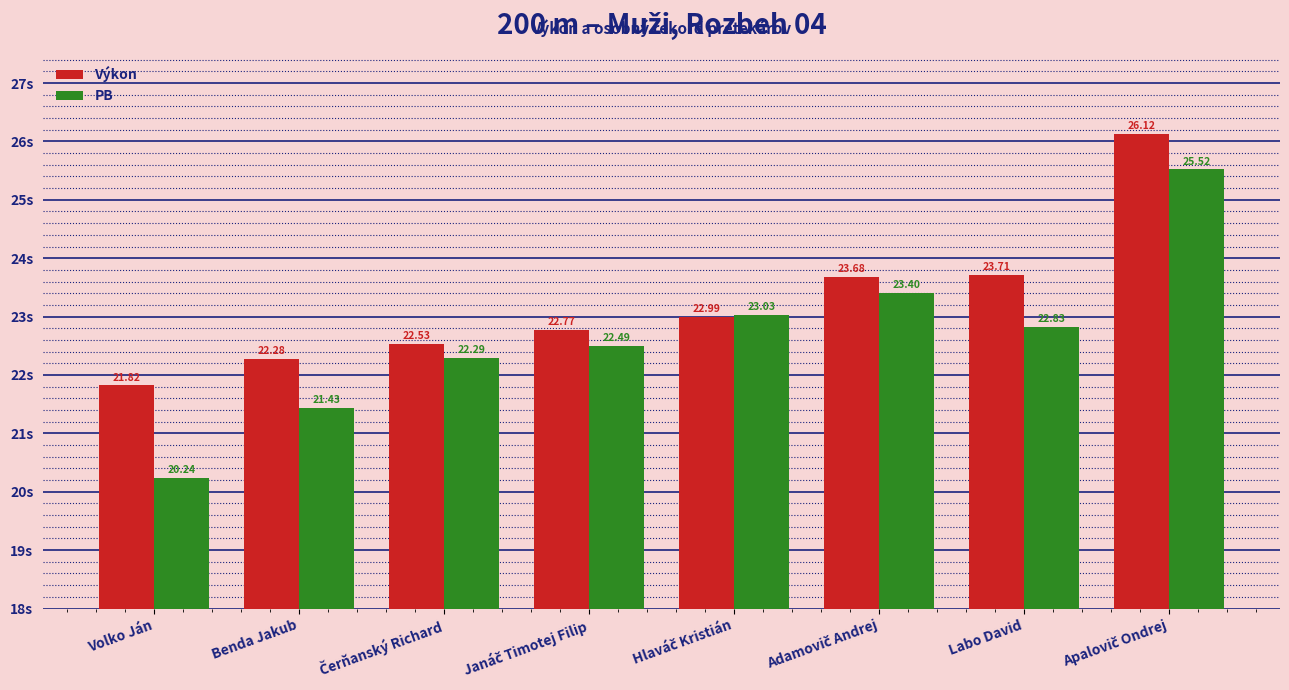

What is the maximum value for PB?

25.5